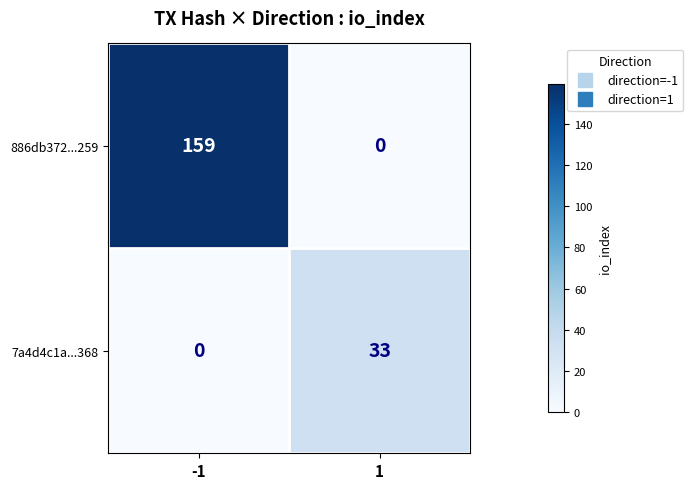

Count the number of data series in this chart.

2